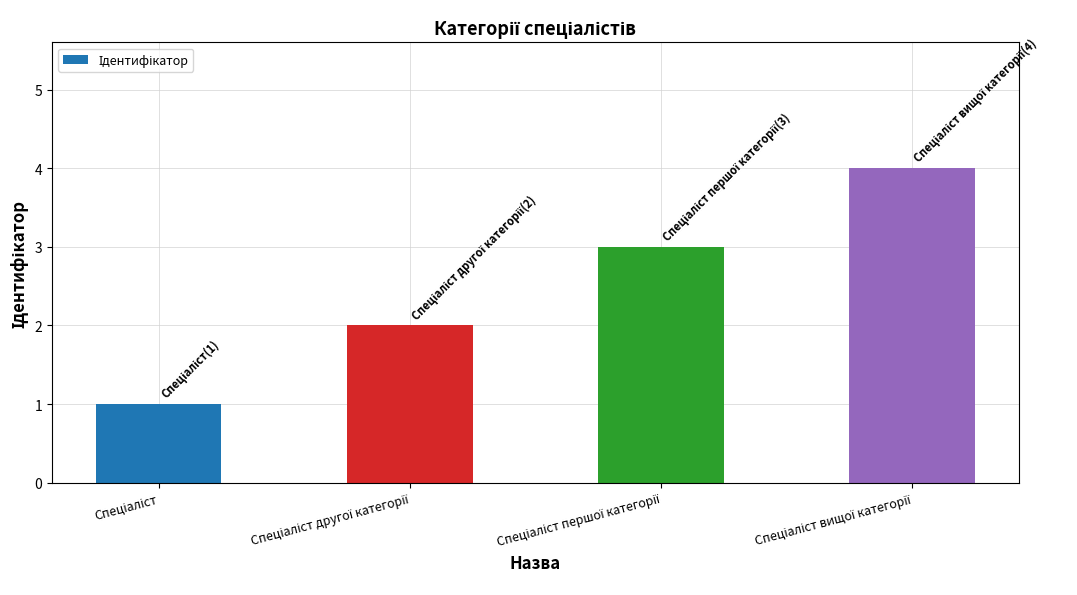

What is the sum of all values?

10